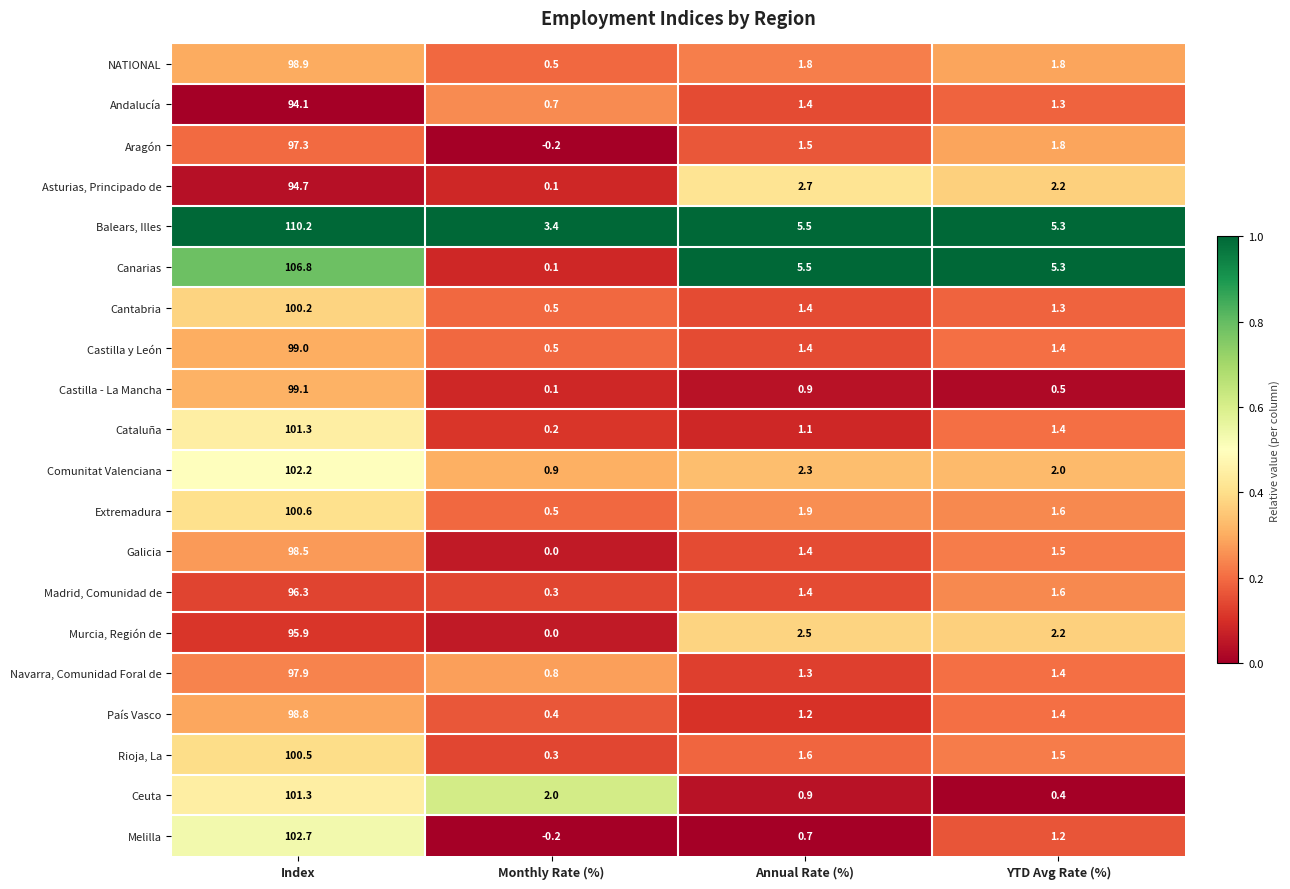

Which category has the highest value in the Navarra, Comunidad Foral de series?

Index